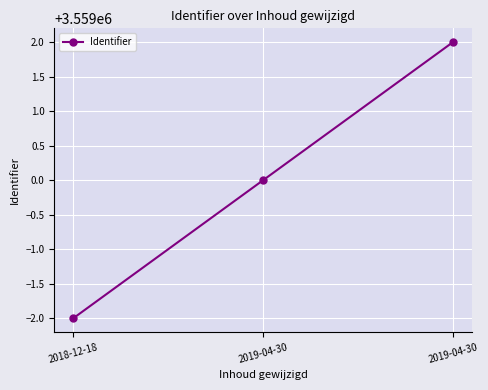

List the labels in order of value, smallest first.

2018-12-18, 2019-04-30, 2019-04-30